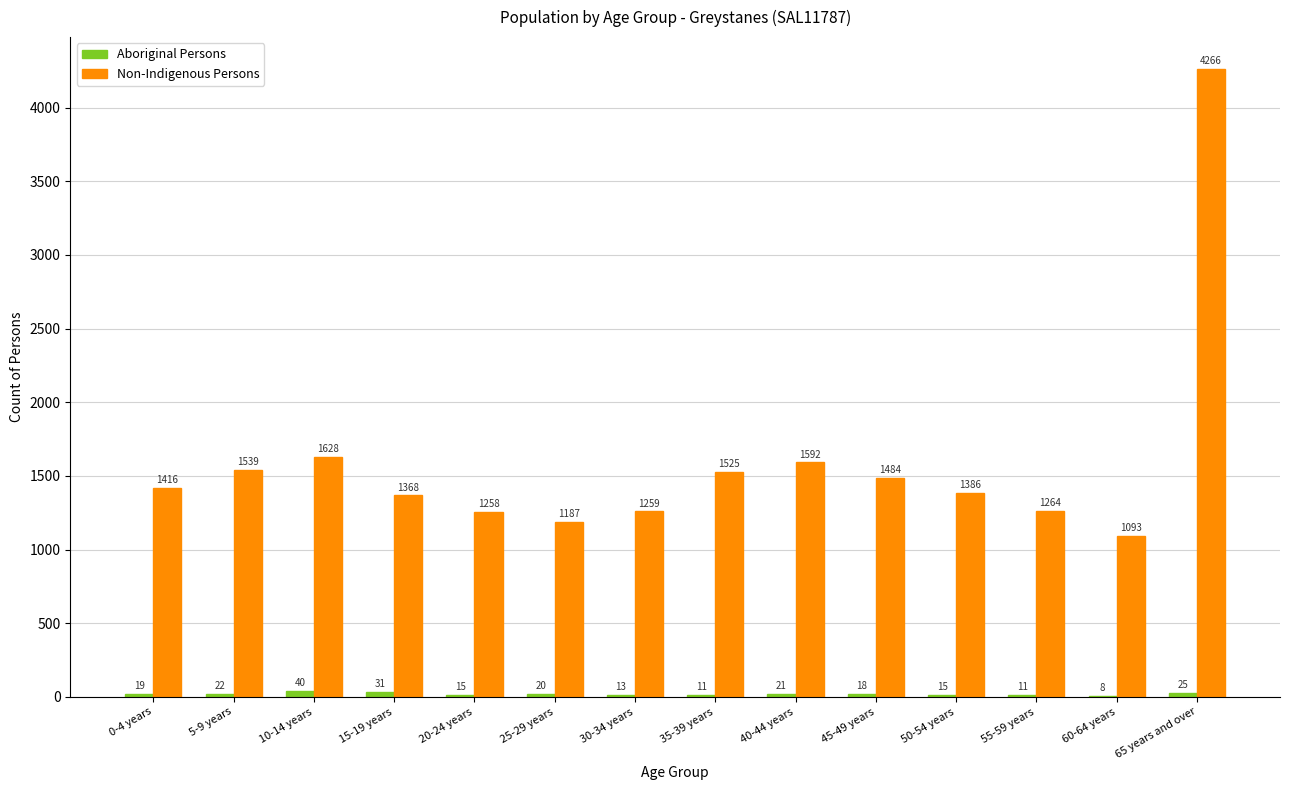

What is the sum of the Non-Indigenous Persons values at 15-19 years and 50-54 years?

2754